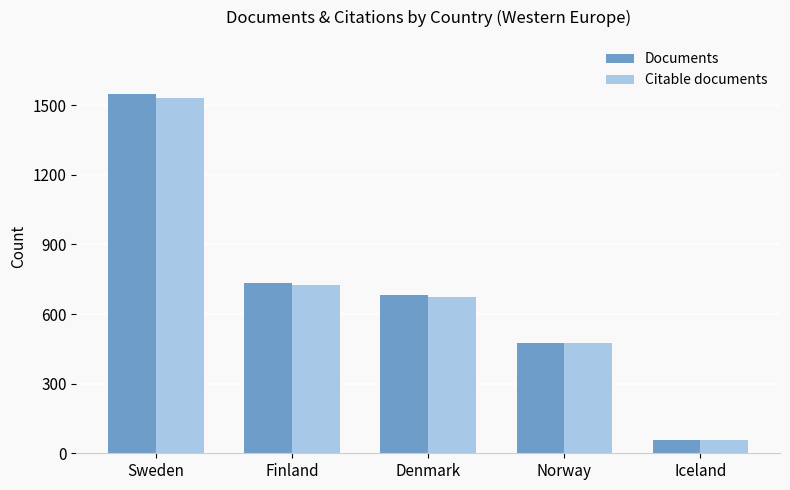

What is the maximum value for Citable documents?

1530